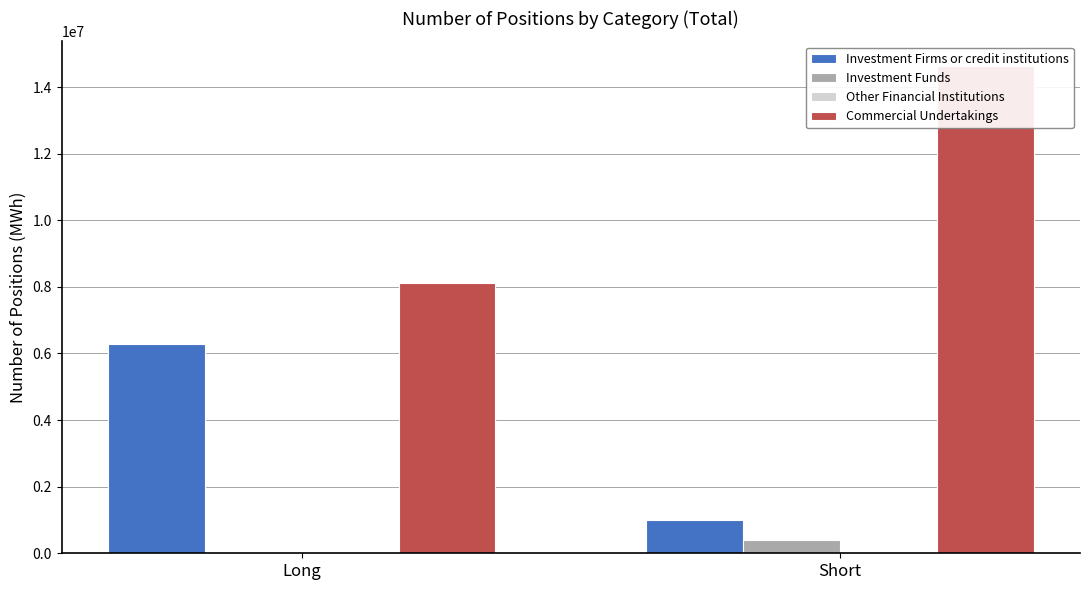

How many Commercial Undertakings values are between 8130395 and 14641112?

2